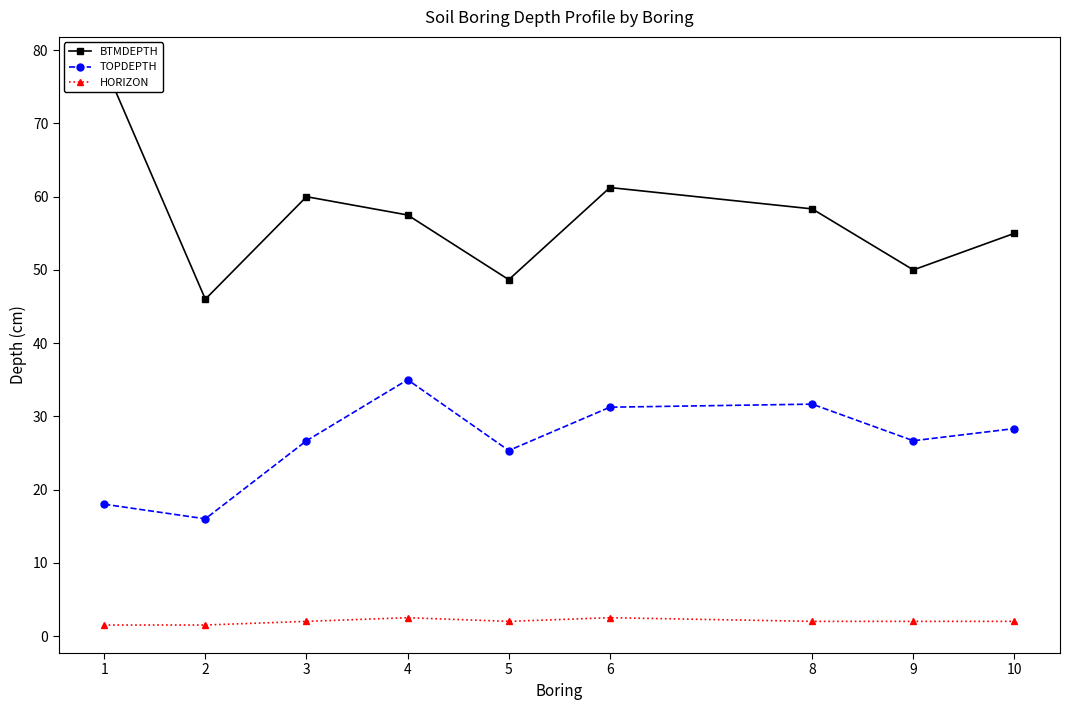

At how many categories does at least one series exceed 1?

9